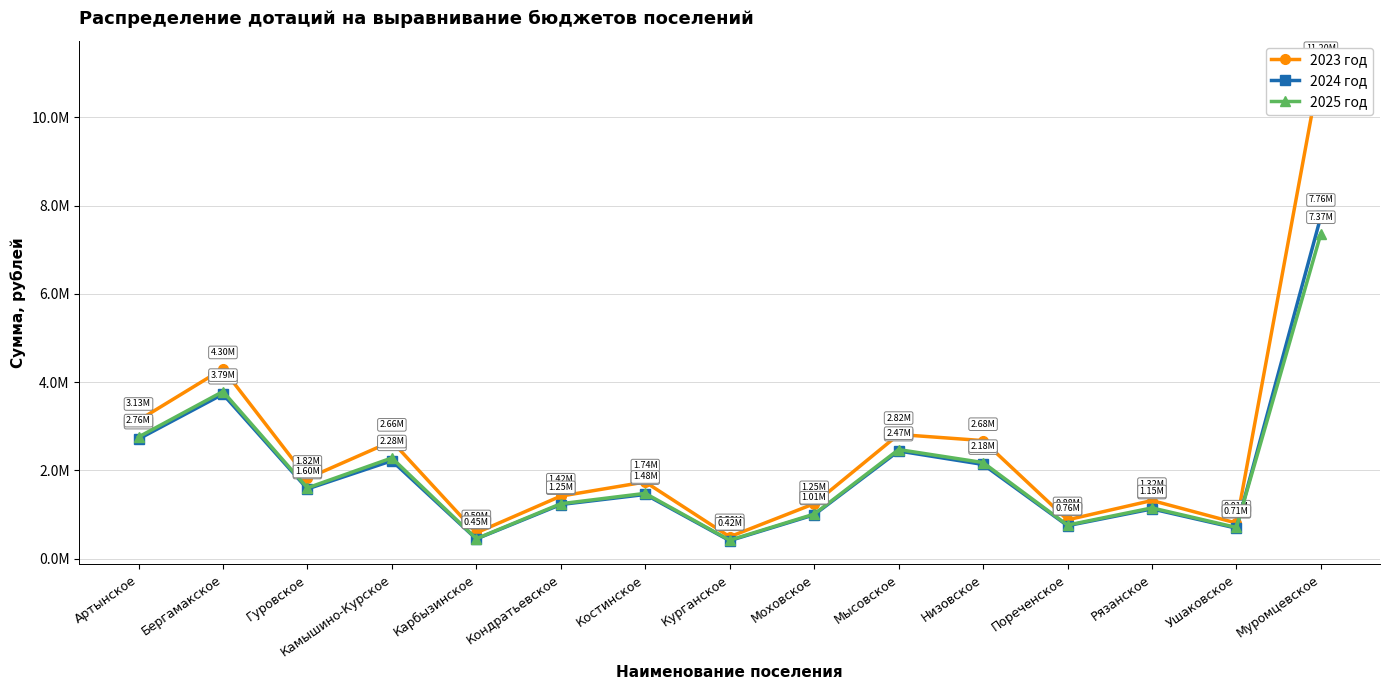

What are all the series names shown in the legend?

2023 год, 2024 год, 2025 год